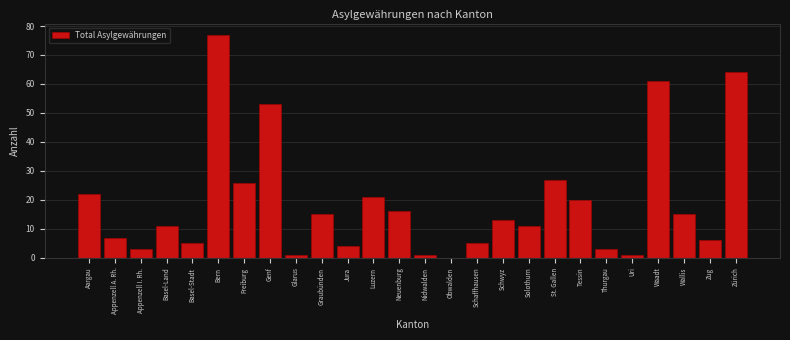

Reading right to left, transcribe all the data shown in this chart.

Zürich=64	Zug=6	Wallis=15	Waadt=61	Uri=1	Thurgau=3	Tessin=20	St. Gallen=27	Solothurn=11	Schwyz=13	Schaffhausen=5	Obwalden=0	Nidwalden=1	Neuenburg=16	Luzern=21	Jura=4	Graubünden=15	Glarus=1	Genf=53	Freiburg=26	Bern=77	Basel-Stadt=5	Basel-Land=11	Appenzell I. Rh.=3	Appenzell A. Rh.=7	Aargau=22